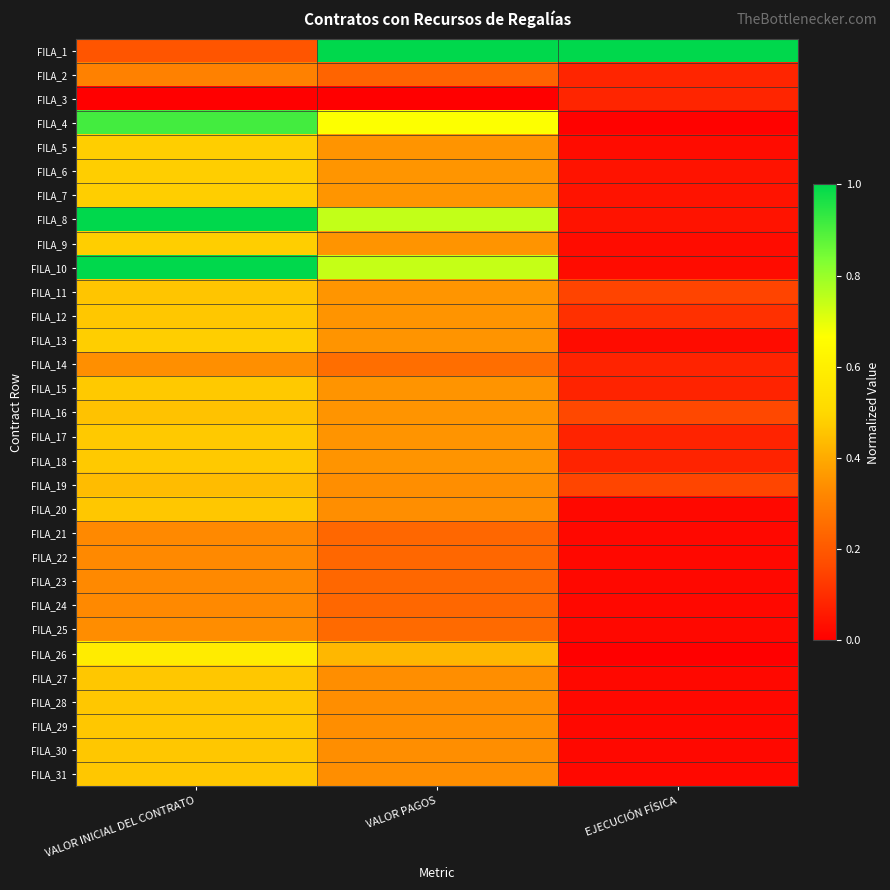

Reading left to right, transcribe all the data shown in this chart.

FILA_1: VALOR INICIAL DEL CONTRATO=0.2	VALOR PAGOS=1.0	EJECUCIÓN FÍSICA=1.0
FILA_2: VALOR INICIAL DEL CONTRATO=0.3	VALOR PAGOS=0.2	EJECUCIÓN FÍSICA=0.1
FILA_3: VALOR INICIAL DEL CONTRATO=0.0	VALOR PAGOS=0.0	EJECUCIÓN FÍSICA=0.1
FILA_4: VALOR INICIAL DEL CONTRATO=0.9	VALOR PAGOS=0.7	EJECUCIÓN FÍSICA=0.0
FILA_5: VALOR INICIAL DEL CONTRATO=0.5	VALOR PAGOS=0.4	EJECUCIÓN FÍSICA=0.0
FILA_6: VALOR INICIAL DEL CONTRATO=0.5	VALOR PAGOS=0.4	EJECUCIÓN FÍSICA=0.0
FILA_7: VALOR INICIAL DEL CONTRATO=0.5	VALOR PAGOS=0.4	EJECUCIÓN FÍSICA=0.0
FILA_8: VALOR INICIAL DEL CONTRATO=1.0	VALOR PAGOS=0.7	EJECUCIÓN FÍSICA=0.0
FILA_9: VALOR INICIAL DEL CONTRATO=0.5	VALOR PAGOS=0.4	EJECUCIÓN FÍSICA=0.0
FILA_10: VALOR INICIAL DEL CONTRATO=1.0	VALOR PAGOS=0.7	EJECUCIÓN FÍSICA=0.0
FILA_11: VALOR INICIAL DEL CONTRATO=0.5	VALOR PAGOS=0.4	EJECUCIÓN FÍSICA=0.2
FILA_12: VALOR INICIAL DEL CONTRATO=0.5	VALOR PAGOS=0.4	EJECUCIÓN FÍSICA=0.1
FILA_13: VALOR INICIAL DEL CONTRATO=0.5	VALOR PAGOS=0.4	EJECUCIÓN FÍSICA=0.0
FILA_14: VALOR INICIAL DEL CONTRATO=0.3	VALOR PAGOS=0.3	EJECUCIÓN FÍSICA=0.1
FILA_15: VALOR INICIAL DEL CONTRATO=0.5	VALOR PAGOS=0.4	EJECUCIÓN FÍSICA=0.1
FILA_16: VALOR INICIAL DEL CONTRATO=0.5	VALOR PAGOS=0.4	EJECUCIÓN FÍSICA=0.2
FILA_17: VALOR INICIAL DEL CONTRATO=0.5	VALOR PAGOS=0.4	EJECUCIÓN FÍSICA=0.1
FILA_18: VALOR INICIAL DEL CONTRATO=0.5	VALOR PAGOS=0.4	EJECUCIÓN FÍSICA=0.1
FILA_19: VALOR INICIAL DEL CONTRATO=0.4	VALOR PAGOS=0.3	EJECUCIÓN FÍSICA=0.2
FILA_20: VALOR INICIAL DEL CONTRATO=0.5	VALOR PAGOS=0.3	EJECUCIÓN FÍSICA=0.0
FILA_21: VALOR INICIAL DEL CONTRATO=0.3	VALOR PAGOS=0.2	EJECUCIÓN FÍSICA=0.0
FILA_22: VALOR INICIAL DEL CONTRATO=0.3	VALOR PAGOS=0.2	EJECUCIÓN FÍSICA=0.0
FILA_23: VALOR INICIAL DEL CONTRATO=0.3	VALOR PAGOS=0.2	EJECUCIÓN FÍSICA=0.0
FILA_24: VALOR INICIAL DEL CONTRATO=0.3	VALOR PAGOS=0.2	EJECUCIÓN FÍSICA=0.0
FILA_25: VALOR INICIAL DEL CONTRATO=0.3	VALOR PAGOS=0.2	EJECUCIÓN FÍSICA=0.0
FILA_26: VALOR INICIAL DEL CONTRATO=0.6	VALOR PAGOS=0.4	EJECUCIÓN FÍSICA=0.0
FILA_27: VALOR INICIAL DEL CONTRATO=0.5	VALOR PAGOS=0.3	EJECUCIÓN FÍSICA=0.0
FILA_28: VALOR INICIAL DEL CONTRATO=0.5	VALOR PAGOS=0.3	EJECUCIÓN FÍSICA=0.0
FILA_29: VALOR INICIAL DEL CONTRATO=0.5	VALOR PAGOS=0.3	EJECUCIÓN FÍSICA=0.0
FILA_30: VALOR INICIAL DEL CONTRATO=0.5	VALOR PAGOS=0.3	EJECUCIÓN FÍSICA=0.0
FILA_31: VALOR INICIAL DEL CONTRATO=0.5	VALOR PAGOS=0.3	EJECUCIÓN FÍSICA=0.0